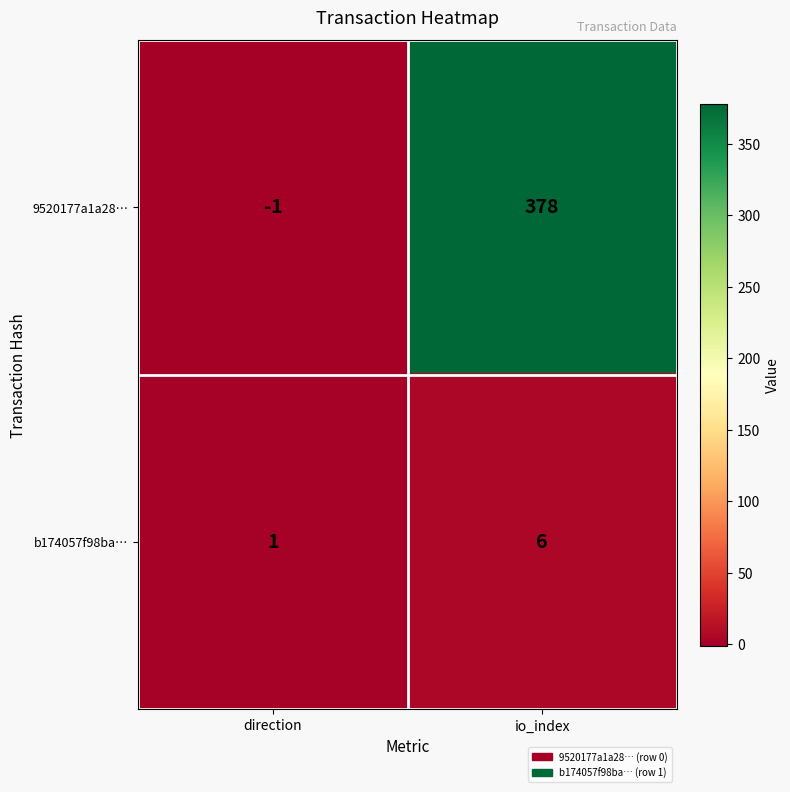

Is it true that b174057f98ba… equals 0 at direction?

False